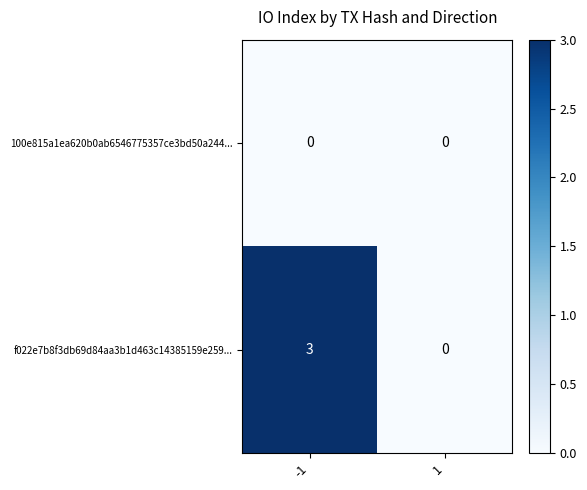

Rank the categories by f022e7b8f3db69d84aa3b1d463c14385159e259... value from lowest to highest.

1, -1